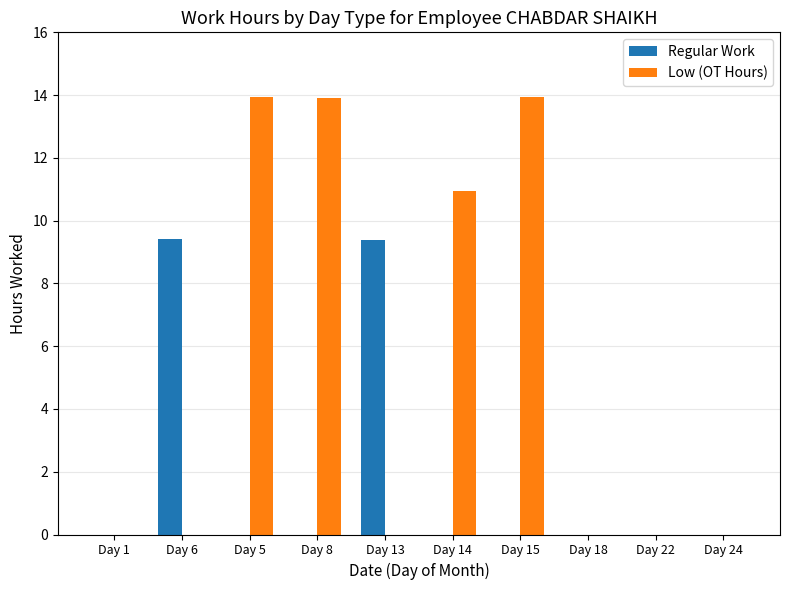

Which series has the largest total across all categories?

Low (OT Hours)